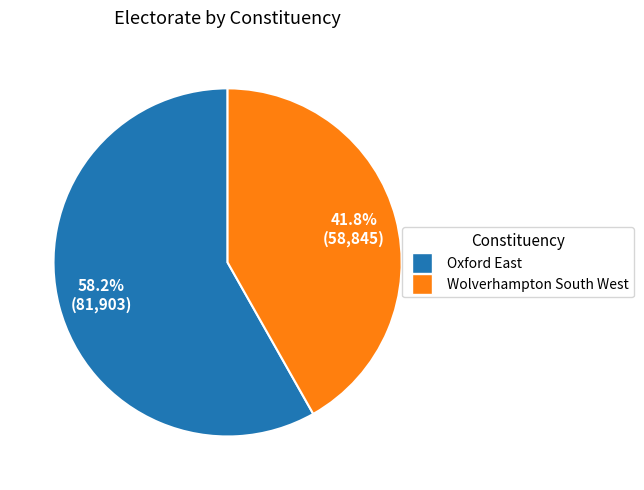

To the nearest percent, what is the combined percentage of Wolverhampton South West and Oxford East?

100%